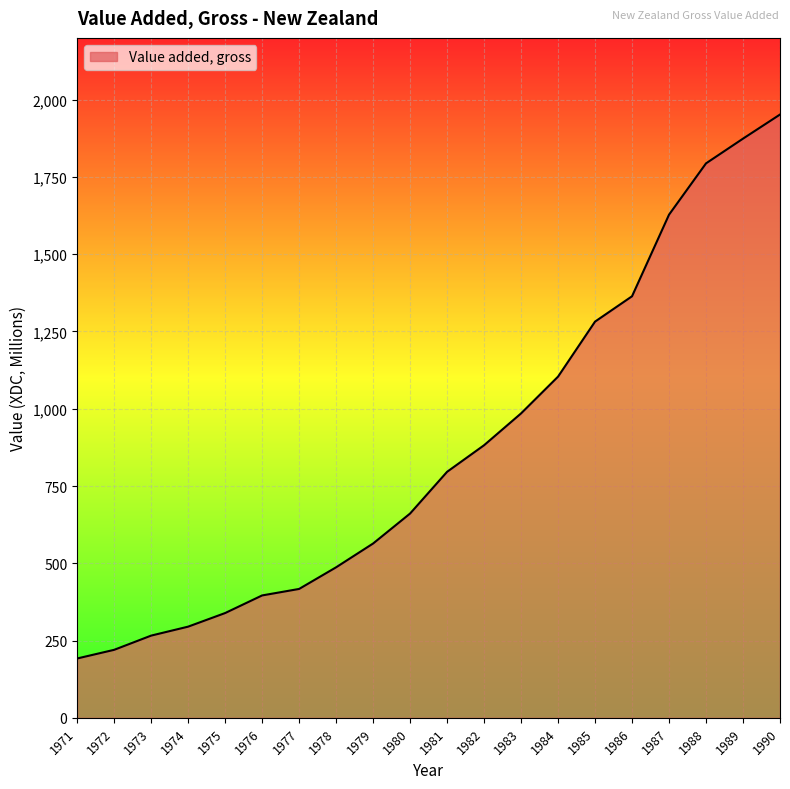

Which has a higher value, 1974 or 1975?

1975